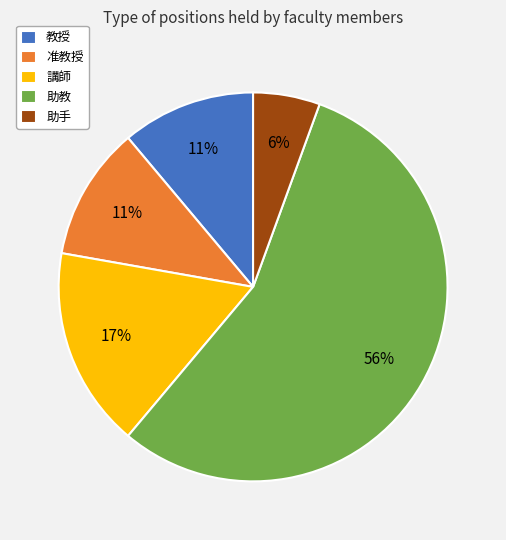

Which slice represents more than half of the pie?

助教